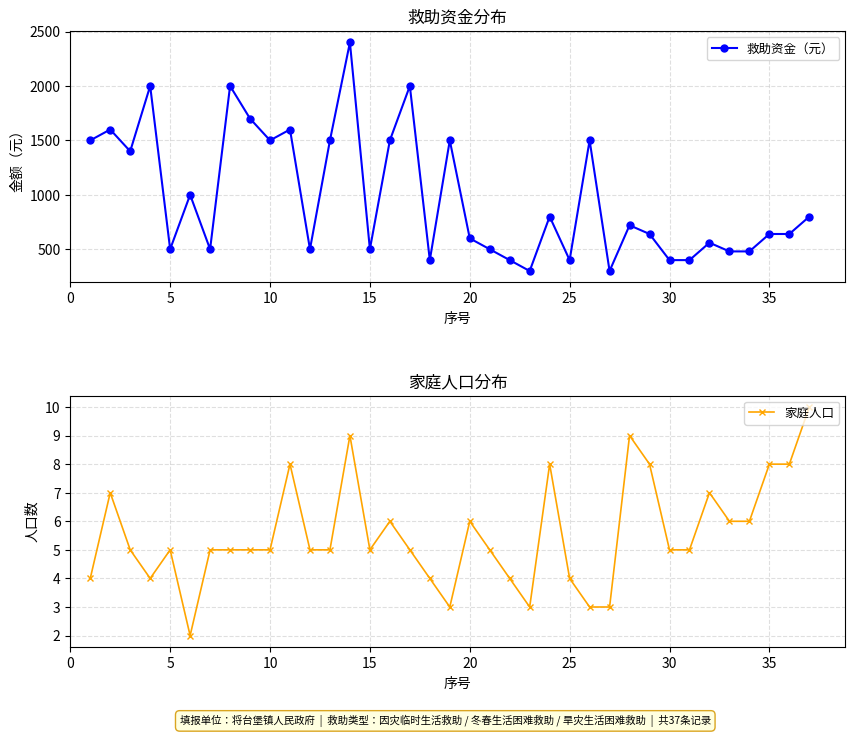

What are all the series names shown in the legend?

救助资金（元）, 家庭人口